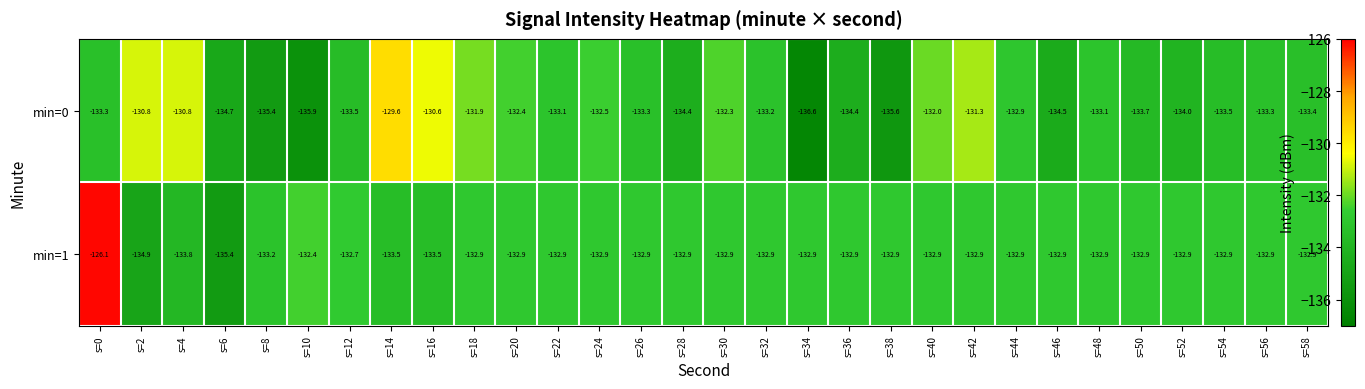

How many series are shown in this chart?

2